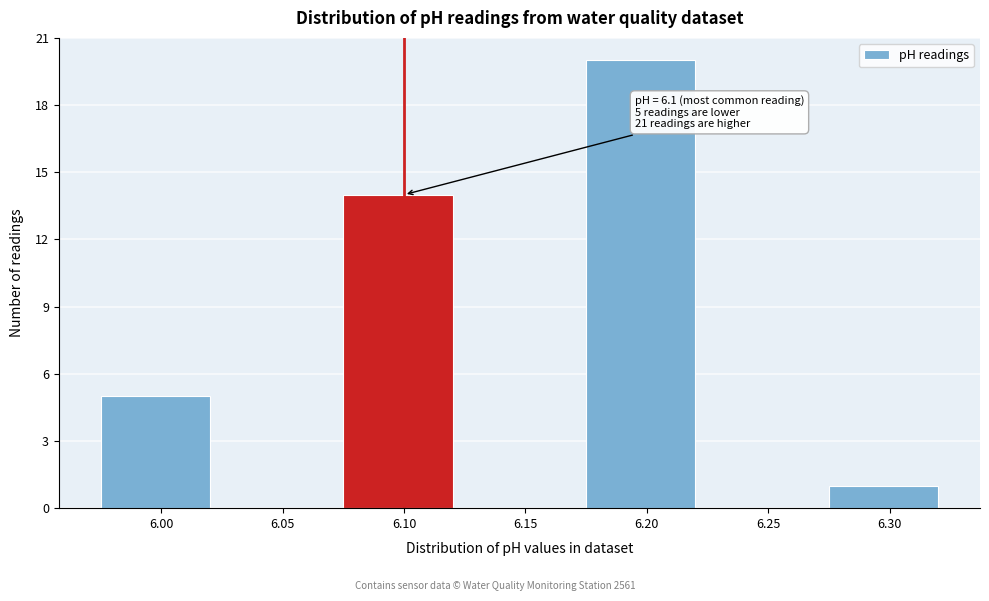

Reading left to right, what are all the values shown in this chart?

6.00=5	6.05=0	6.10=14	6.15=0	6.20=20	6.25=0	6.30=1